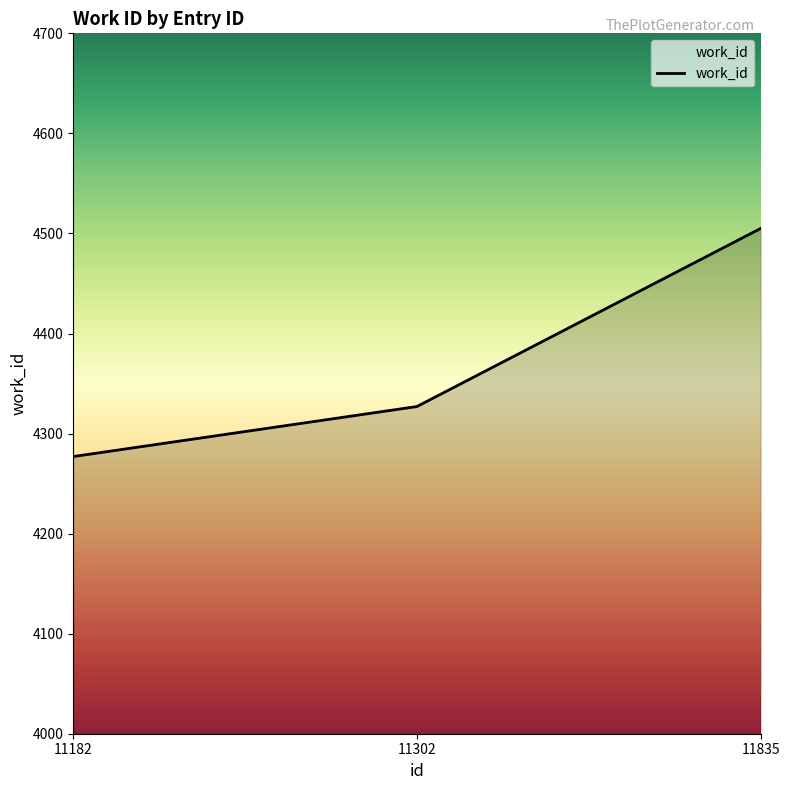

True or false: the data shows 6720 at 11302.

False